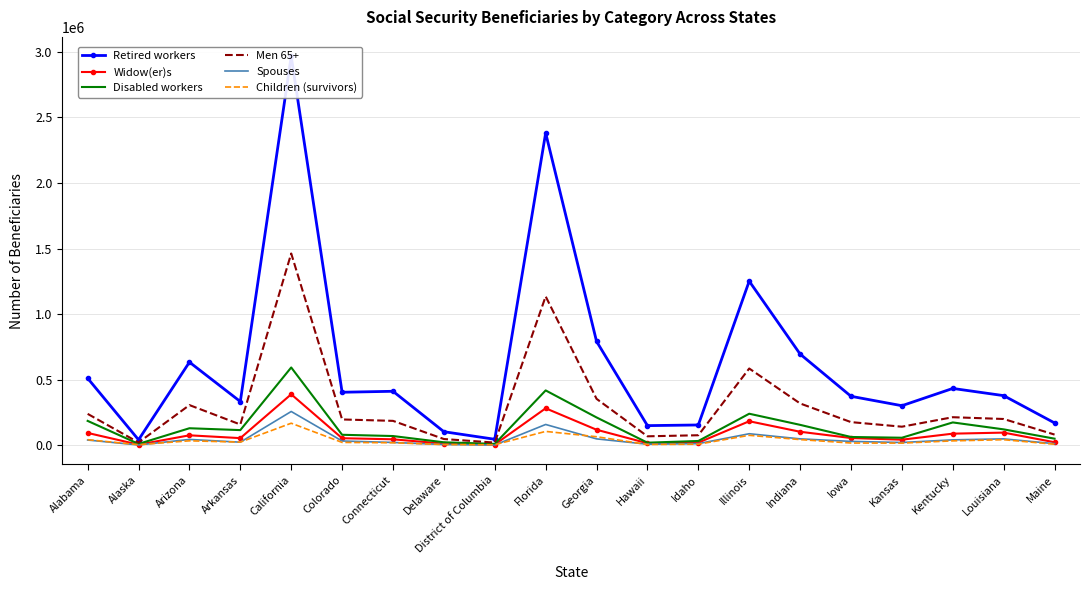

Which series has the largest total across all categories?

Retired workers